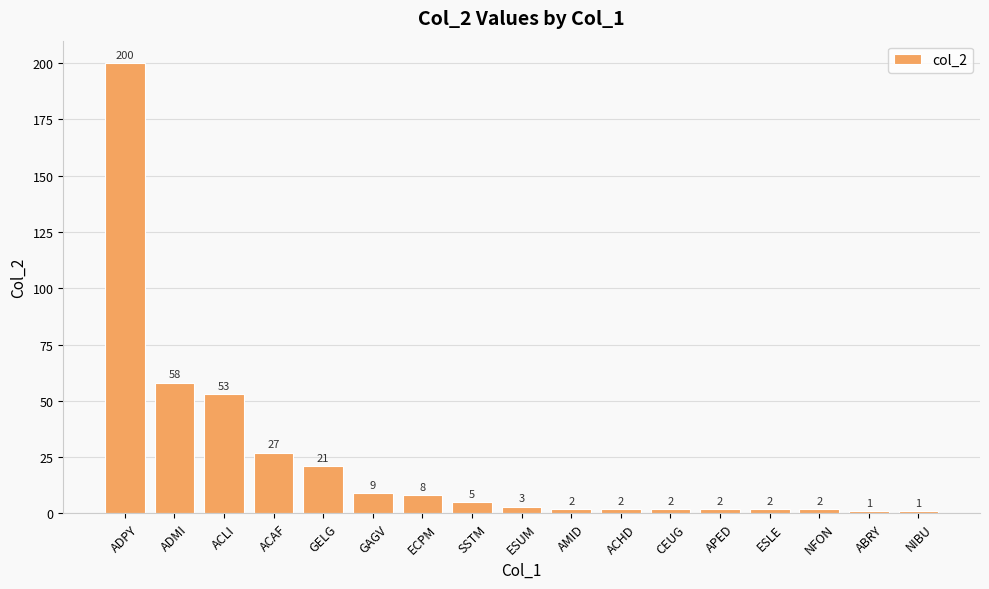

Is it true that the value at APED is 2?

True